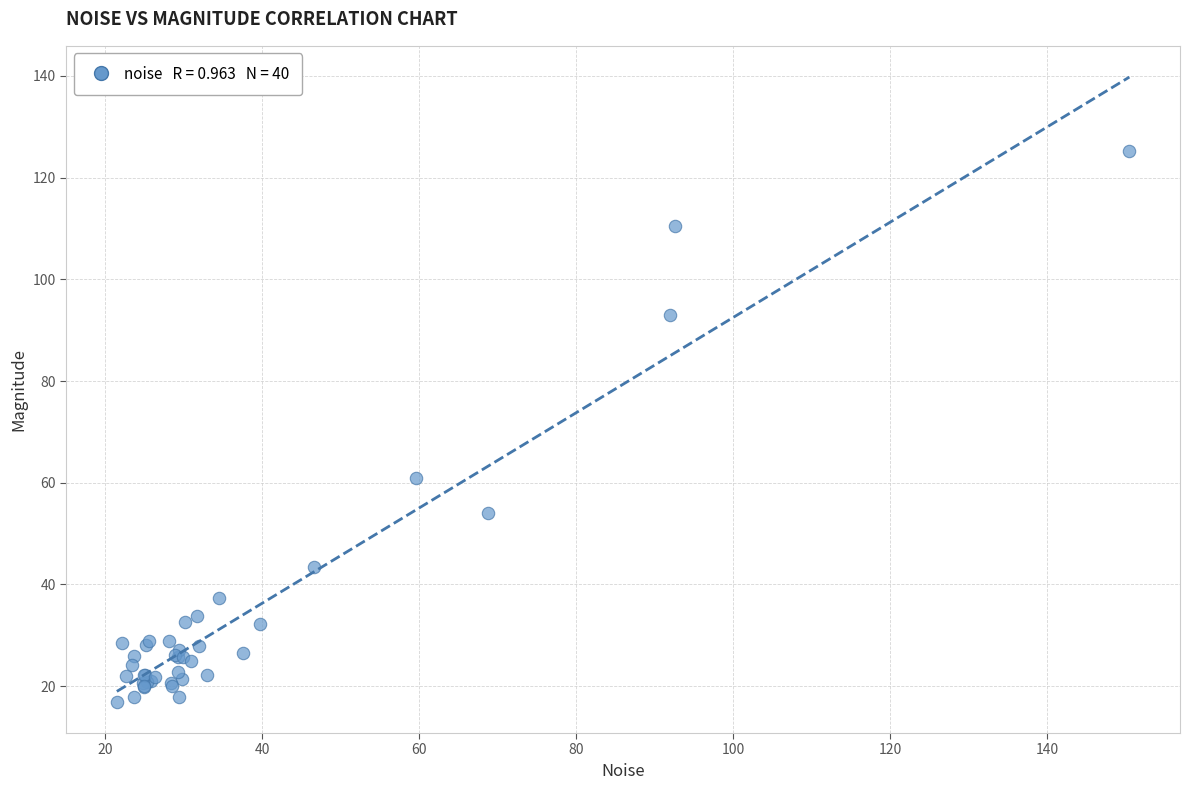

What Y value in the scatter plot is closest to 71?

60.9